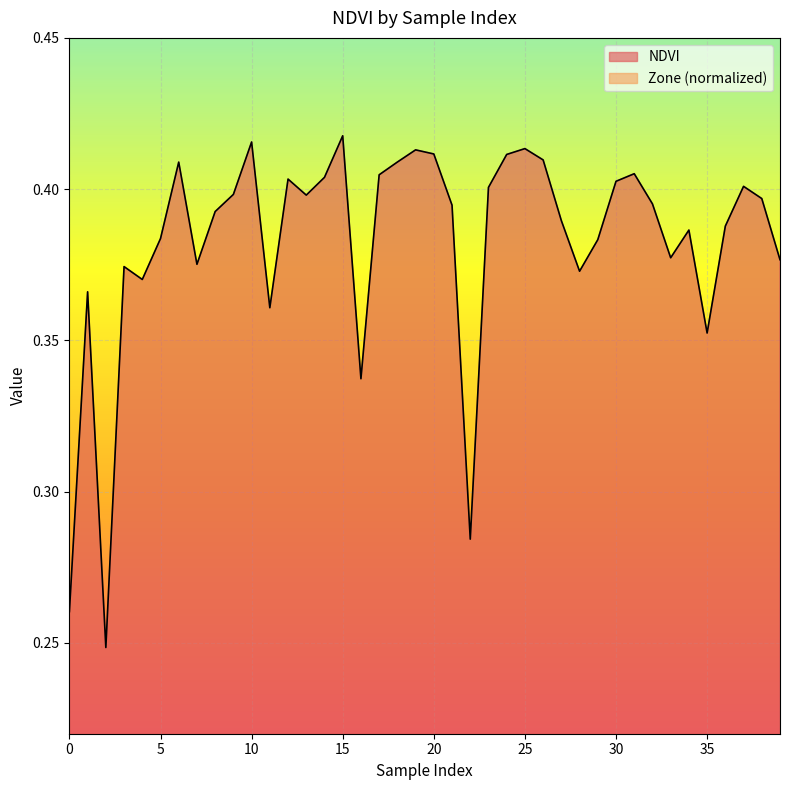

At 29, list the series in order from smallest to largest.

Zone (normalized), NDVI